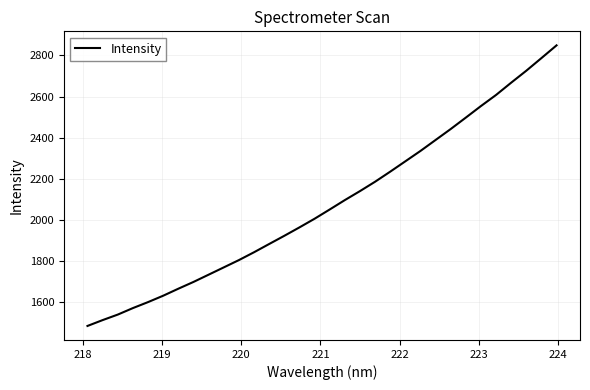

What is the smallest value displayed?

1485.7